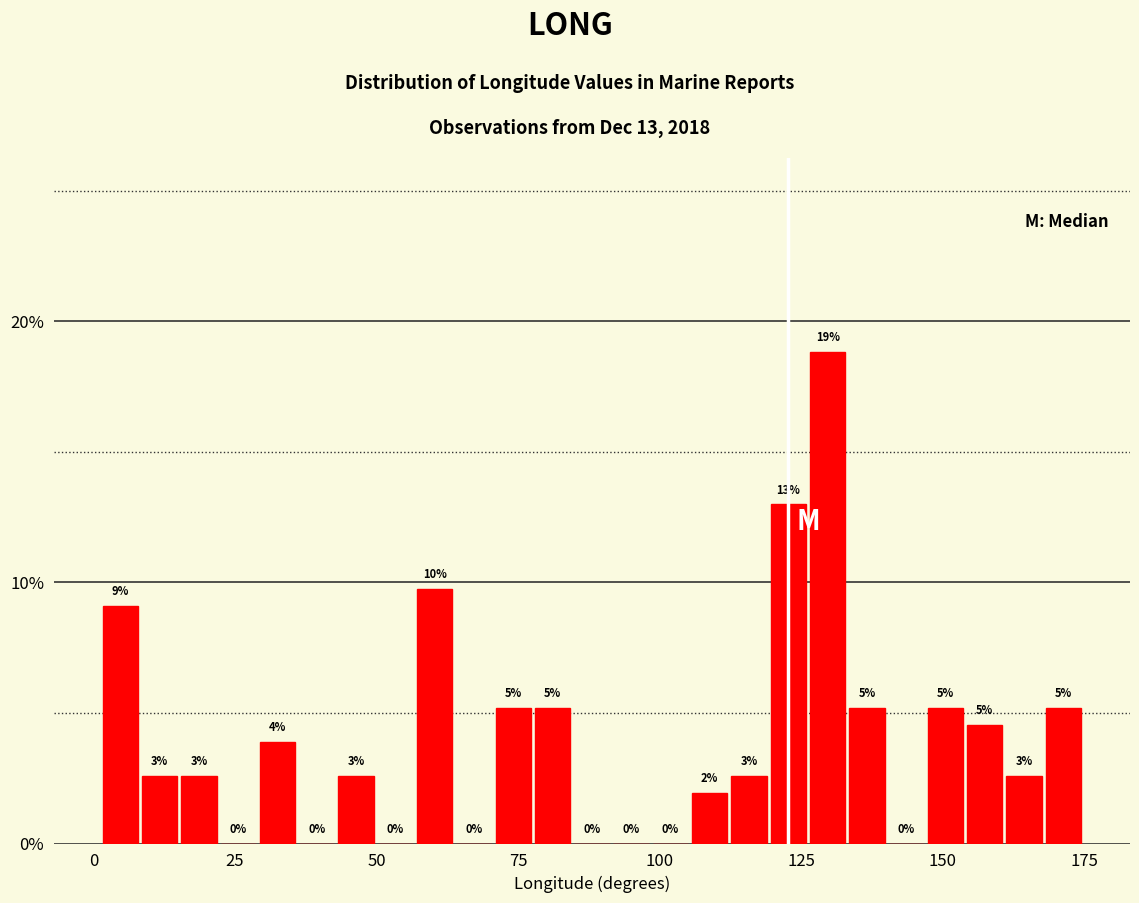

Around what value on the x-axis is the tallest bar? Give the approximate position of its centre, as read against the axis.

130